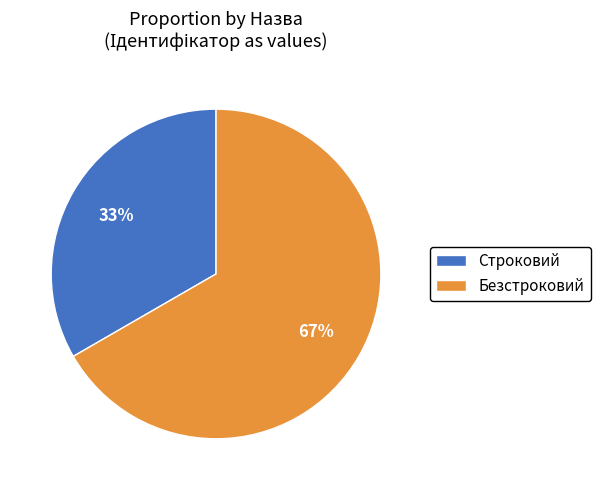

To the nearest percent, what percentage of the pie is Безстроковий?

67%